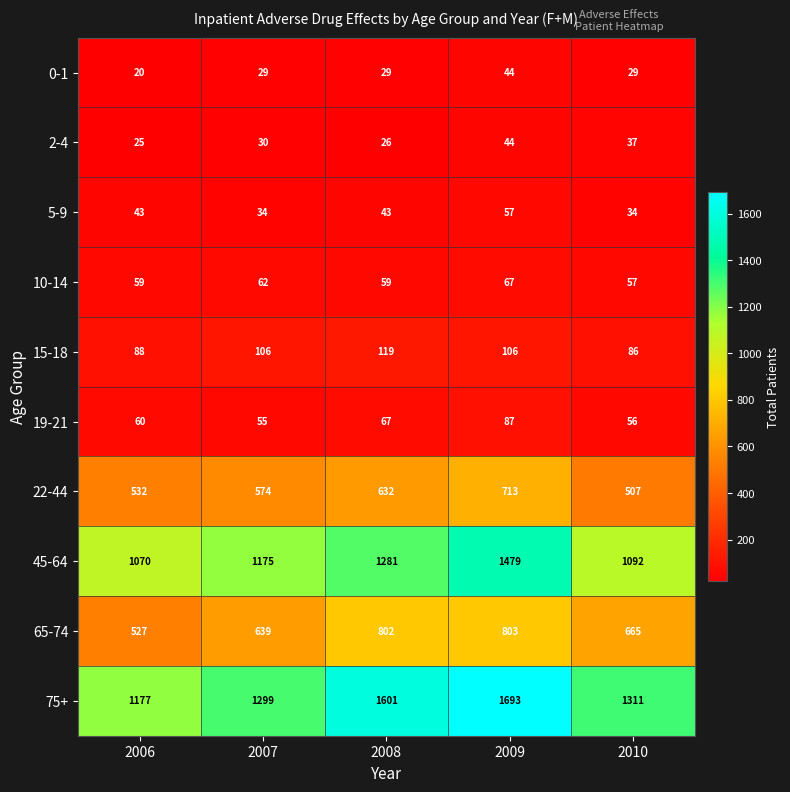

What is the sum of all 22-44 values?

2958